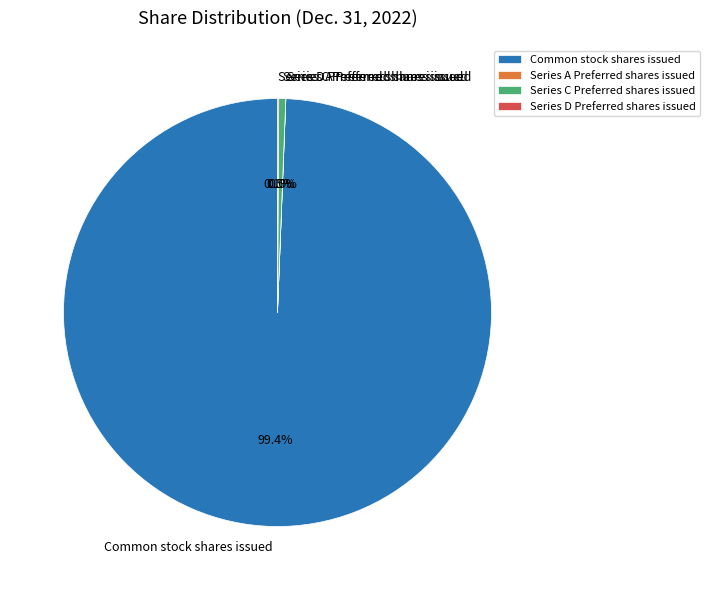

What is the ratio of the value at Common stock shares issued to the value at Series C Preferred shares issued?

188.5